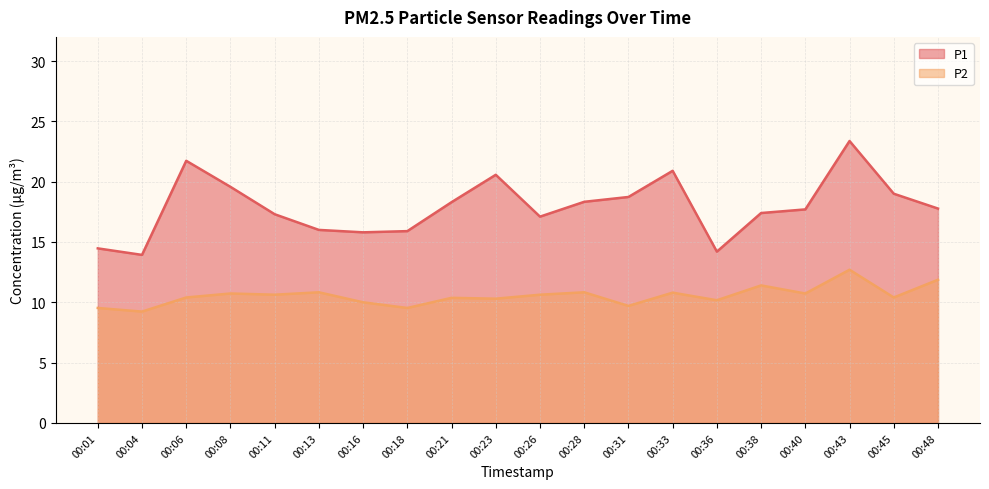

At which label does P1 first exceed 17?

00:06